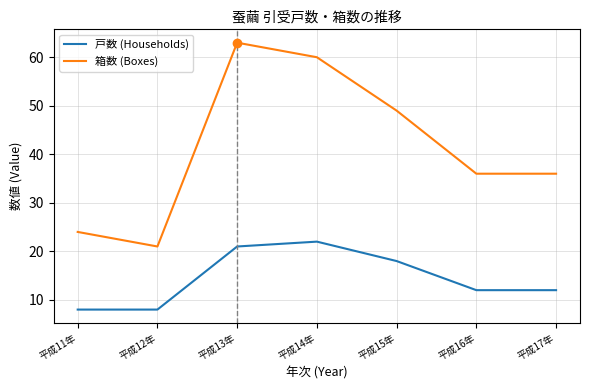

What is the smallest value displayed?

8